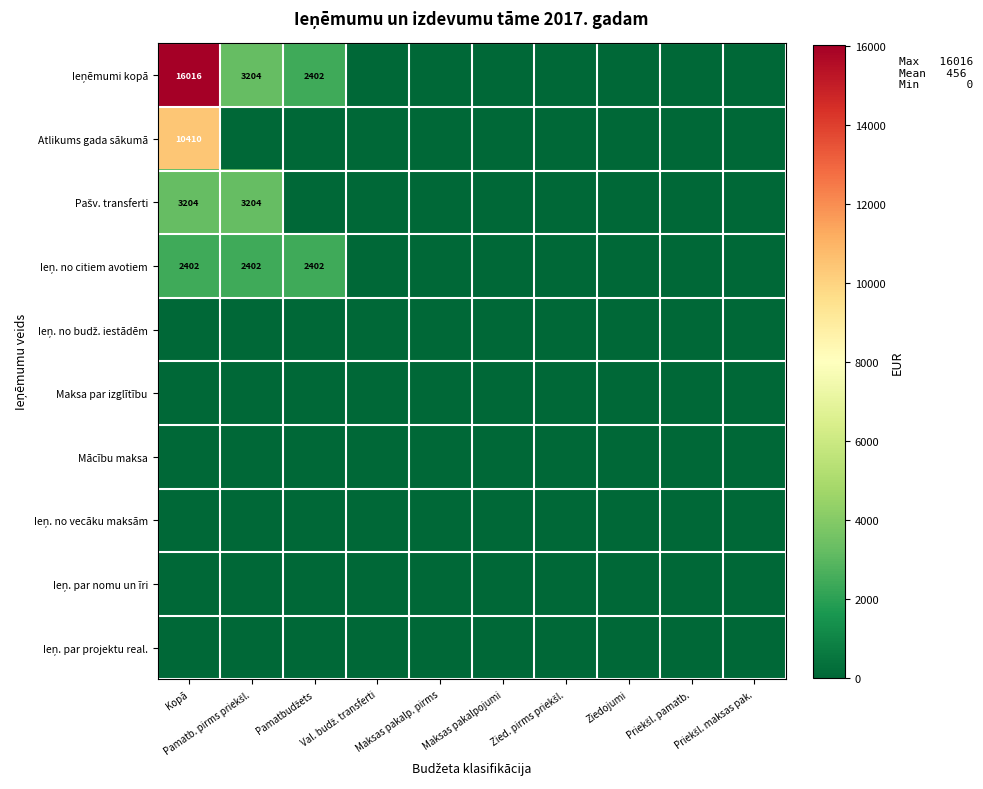

At which category is the sum across all series the highest?

Kopā